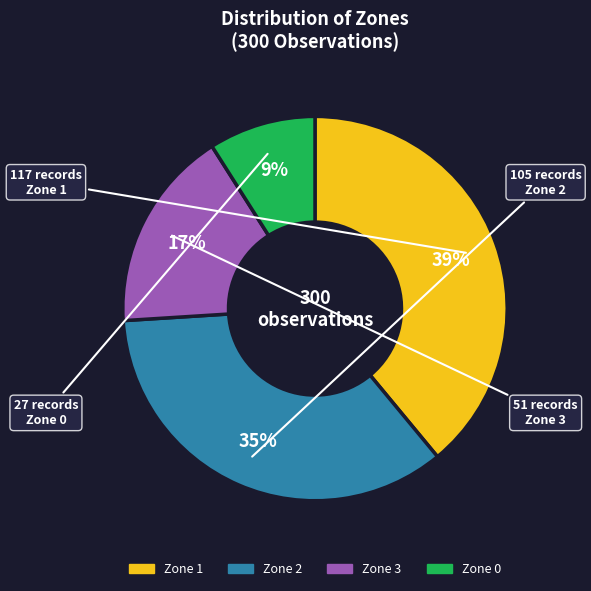

What percentage is the Zone 0 slice, to the nearest percent?

9%